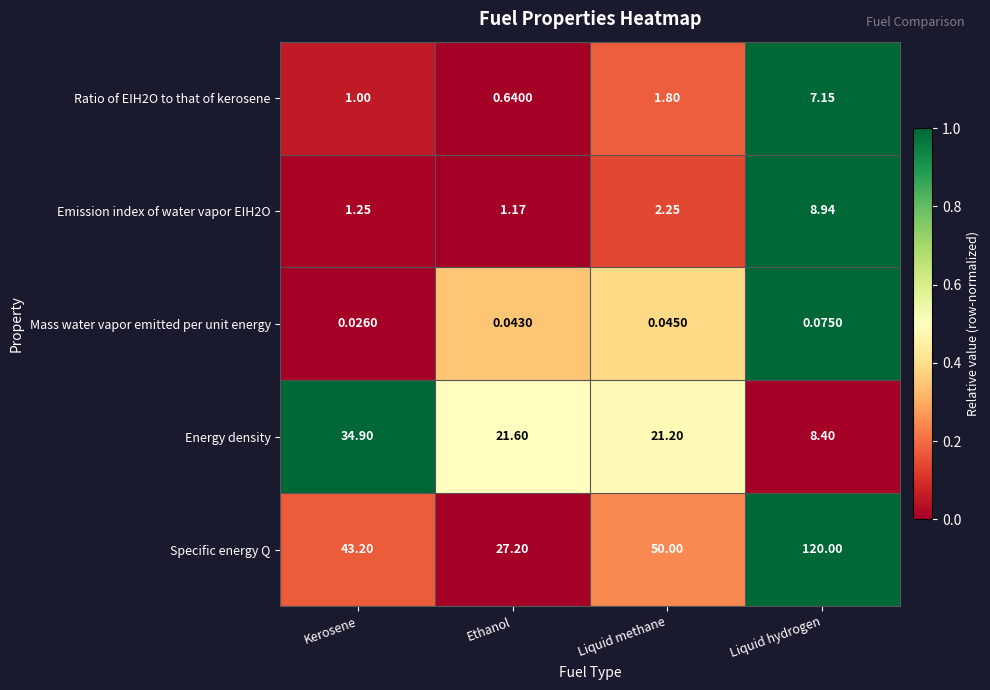

What is the greatest value displayed?

120.0